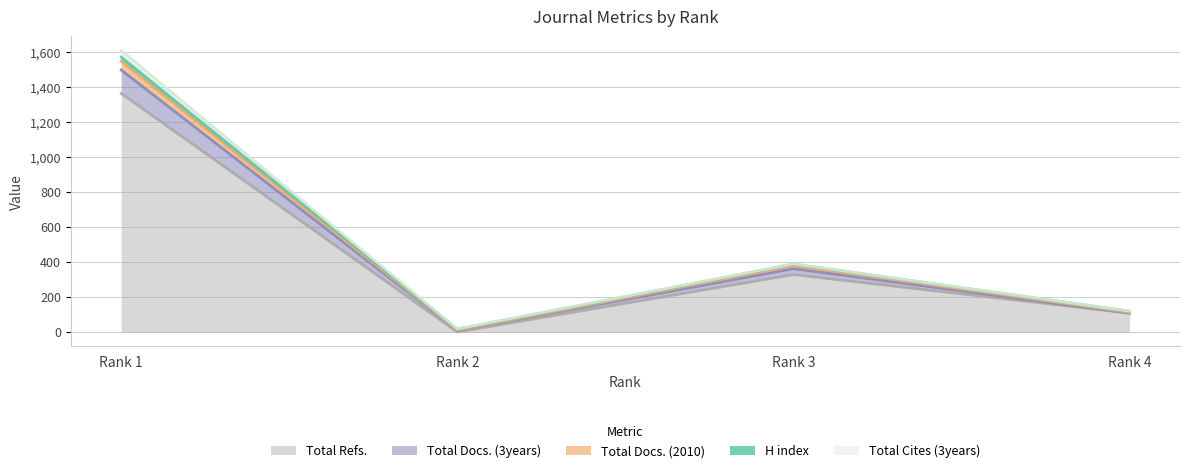

Where is the first local minimum for H index?

Rank 2